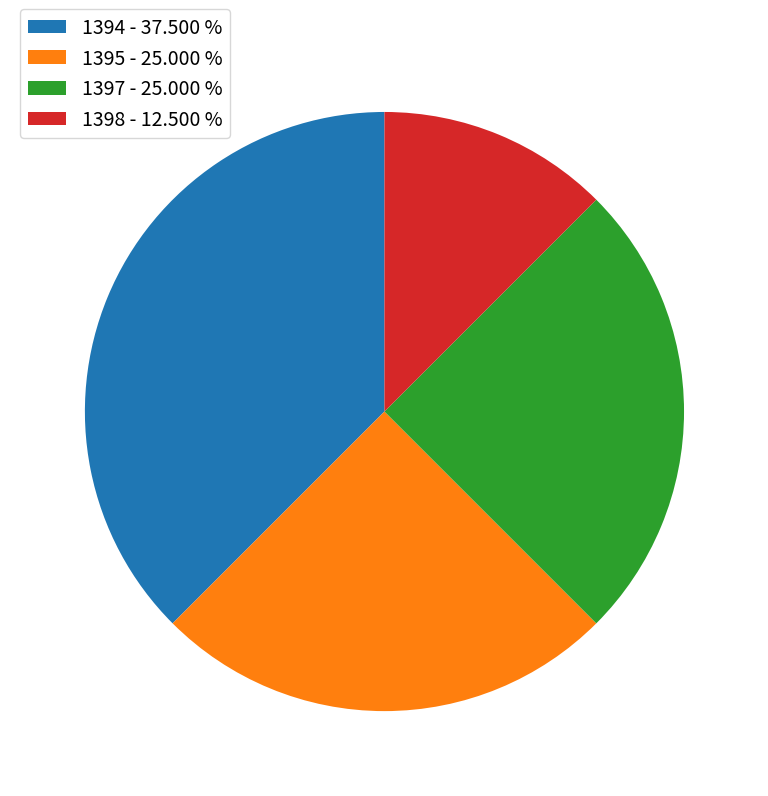

Is the sum of 1395 and 1398 greater than half?

No